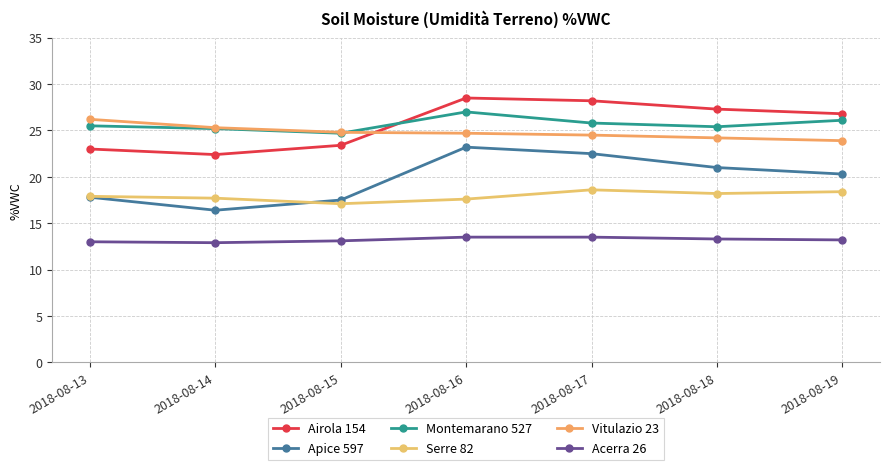

True or false: Serre 82 and Airola 154 intersect in this chart.

False